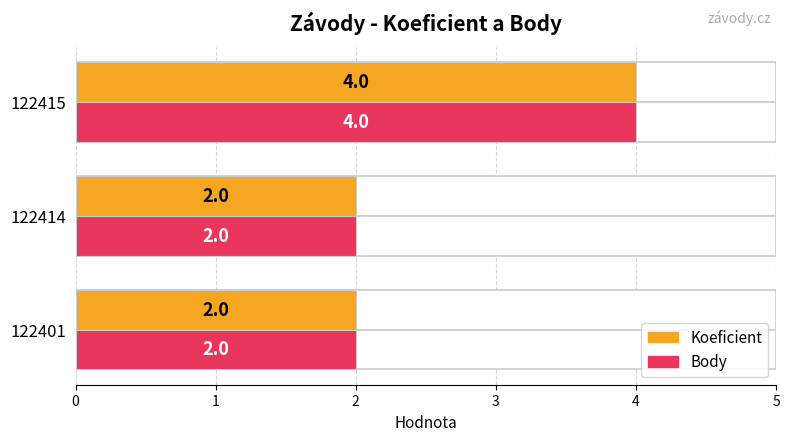

Is the value of Koeficient at 122414 greater than the value of Body at 122415?

No